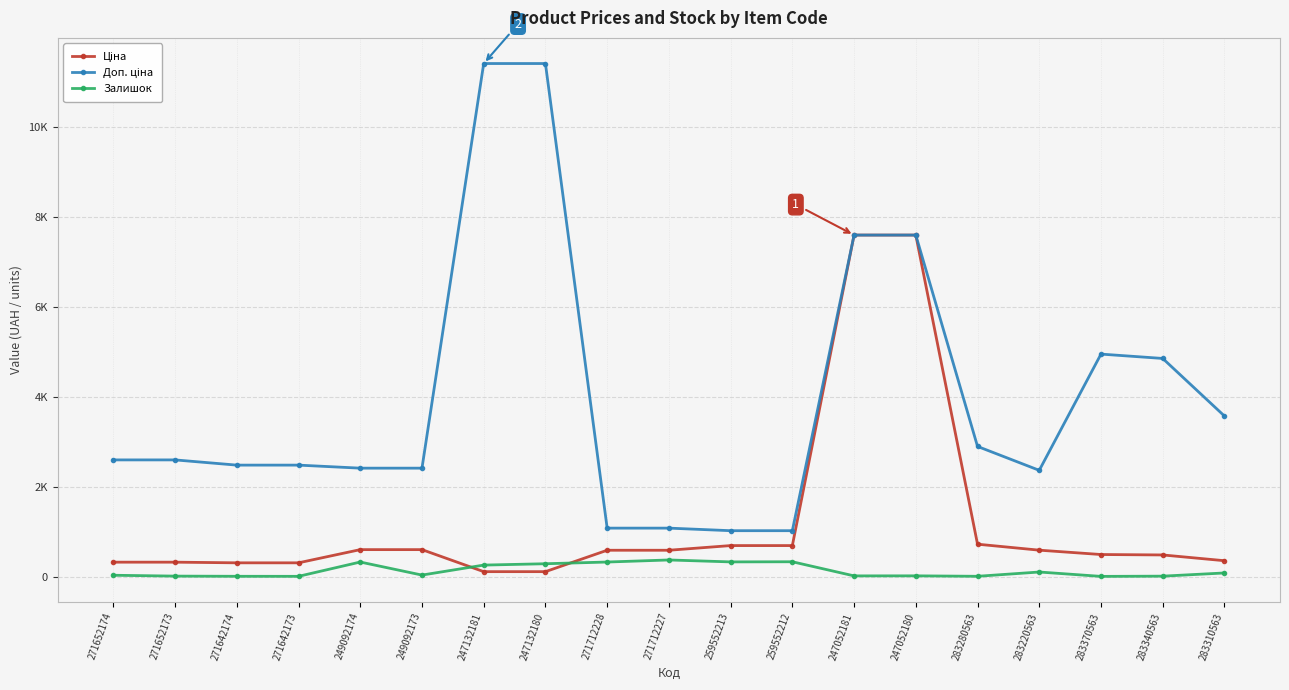

Rank the categories by Ціна value from lowest to highest.

247132181, 247132180, 271642174, 271642173, 271652174, 271652173, 283310563, 283340563, 283370563, 271712228, 271712227, 283220563, 249092174, 249092173, 259552213, 259552212, 283280563, 247052181, 247052180